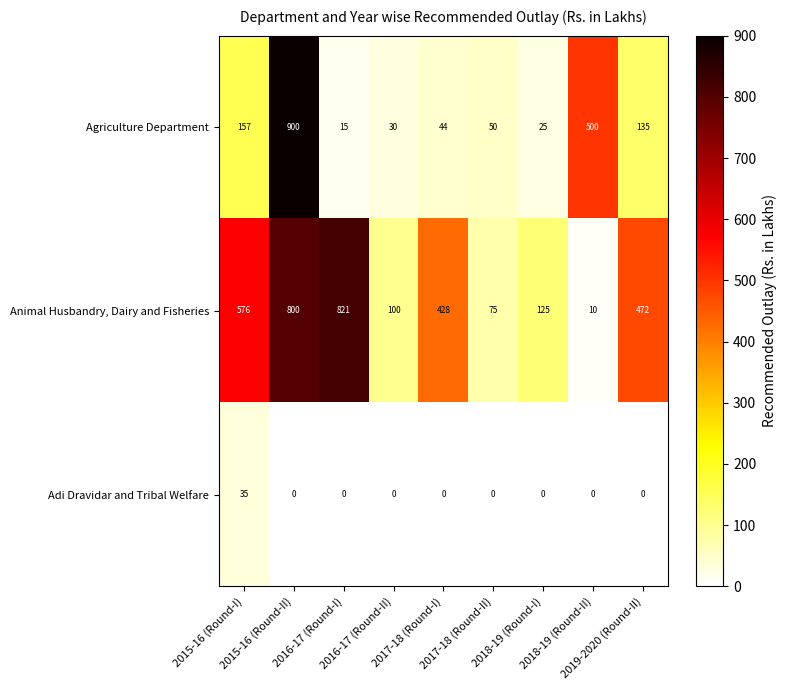

What is the total value across all series at 2015-16 (Round-II)?

1700